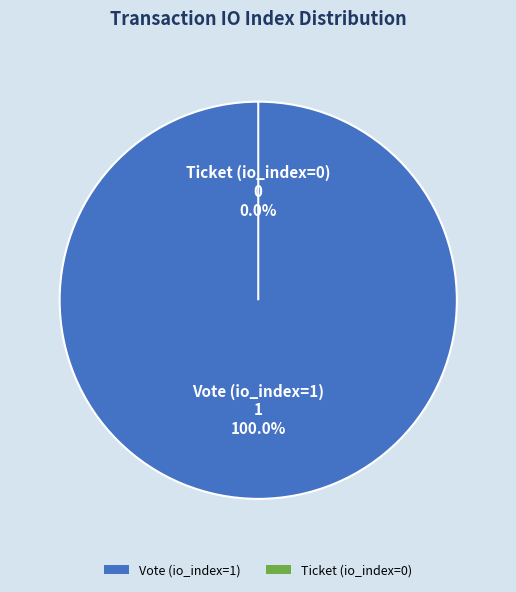

How many segments does this pie chart have?

2